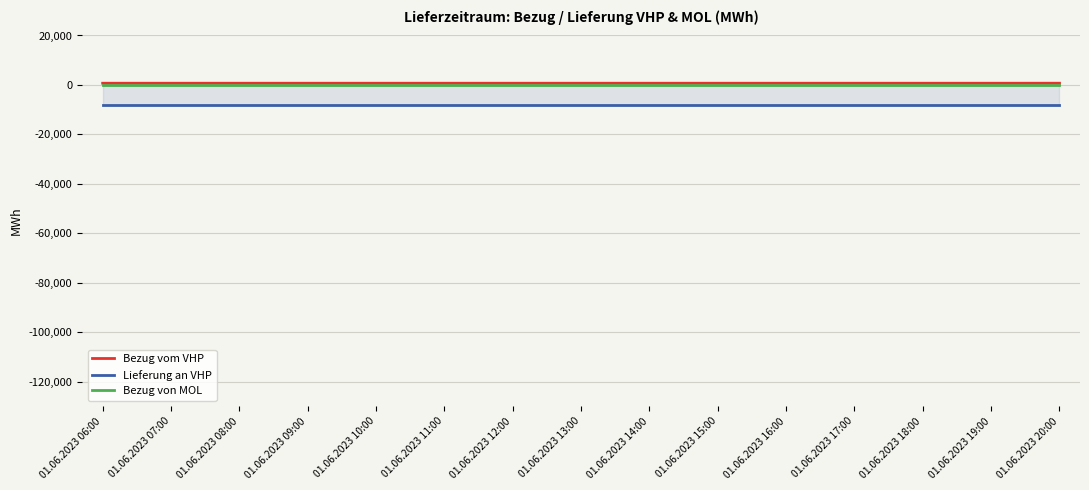

The value of Lieferung an VHP at 01.06.2023 09:00 is -7930. True or false?

True